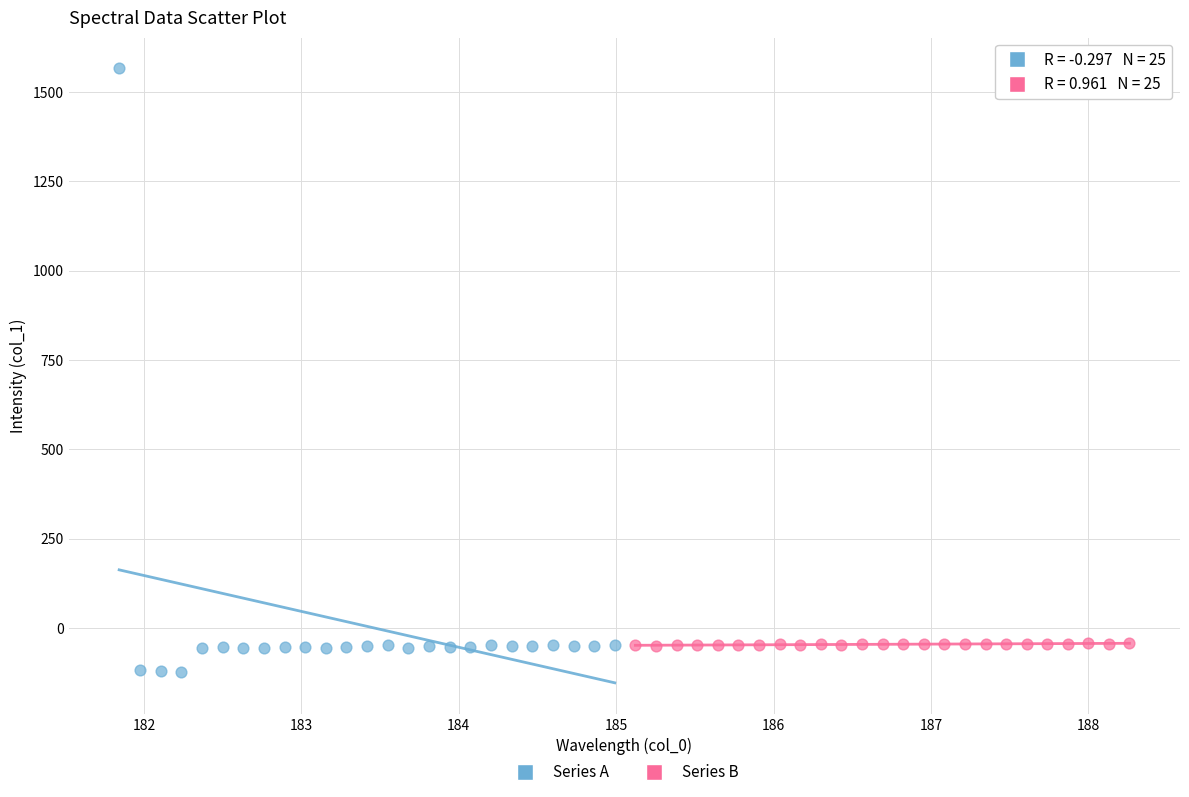

Which series has the largest Y range (max minus min)?

Series A